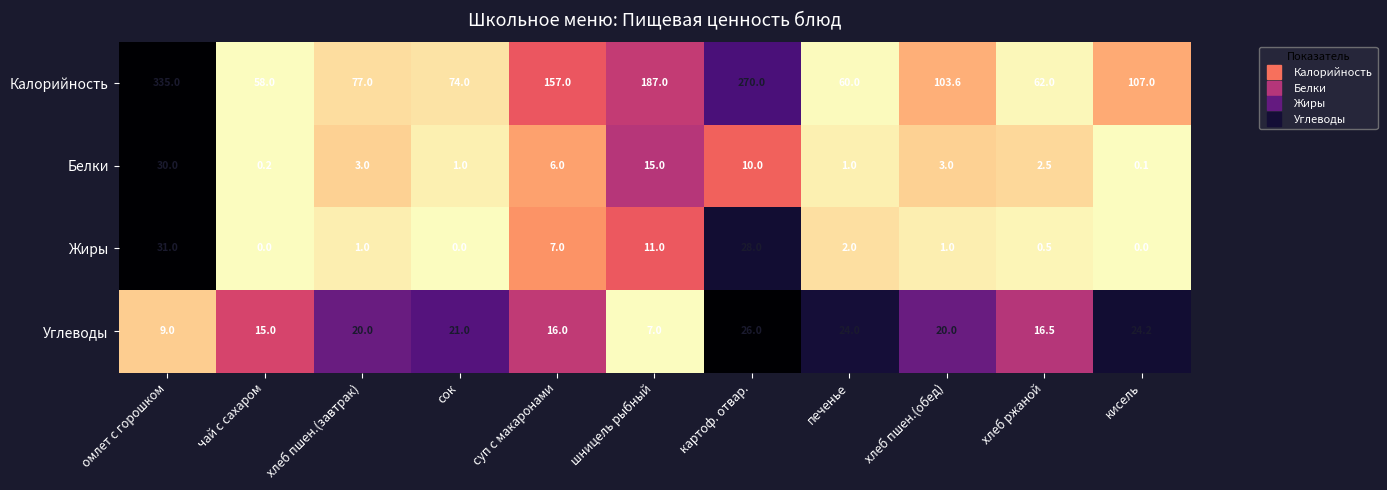

Read the Жиры value at картоф. отвар..

28.0